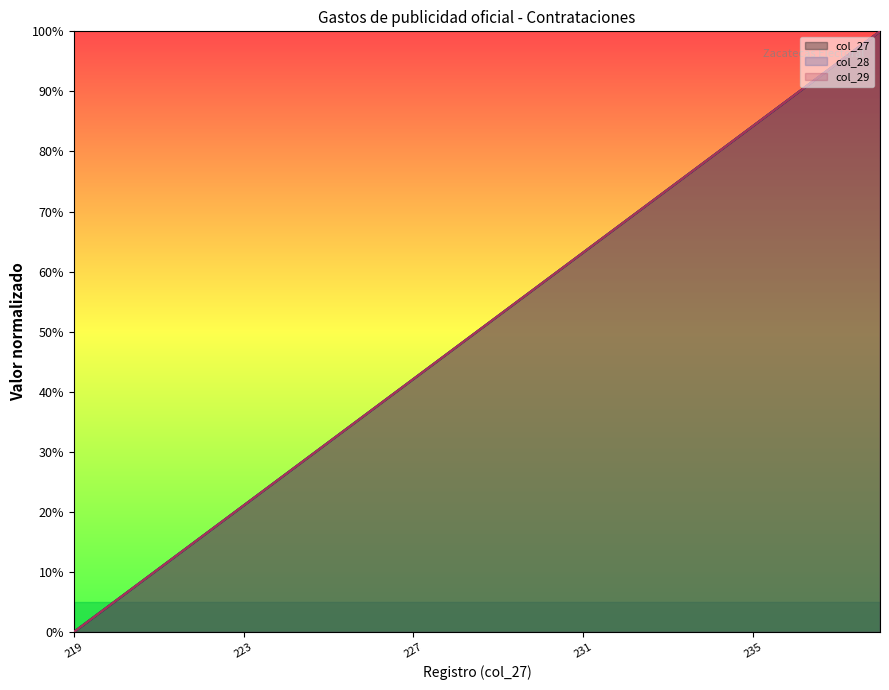

How many lines are shown in the chart?

3